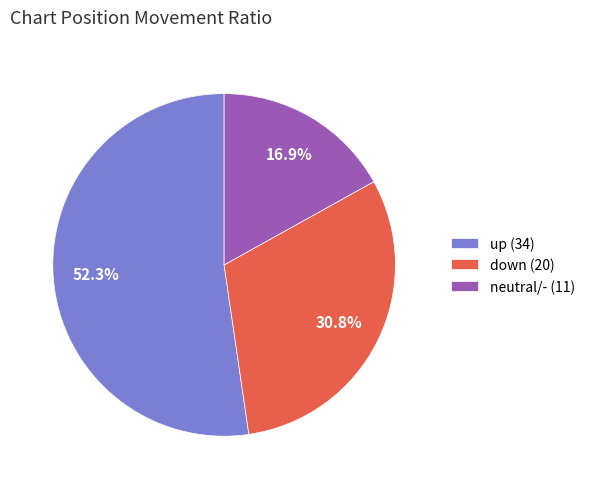

Combined, do up (34) and neutral/- (11) account for over 50%?

Yes